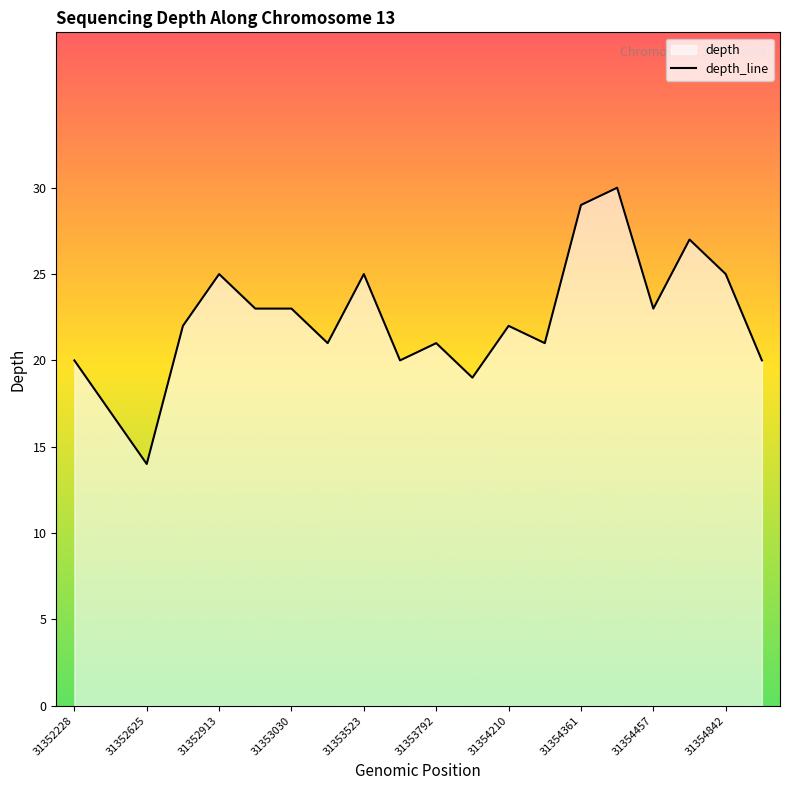

What is the value of the 16th point from the left?

30